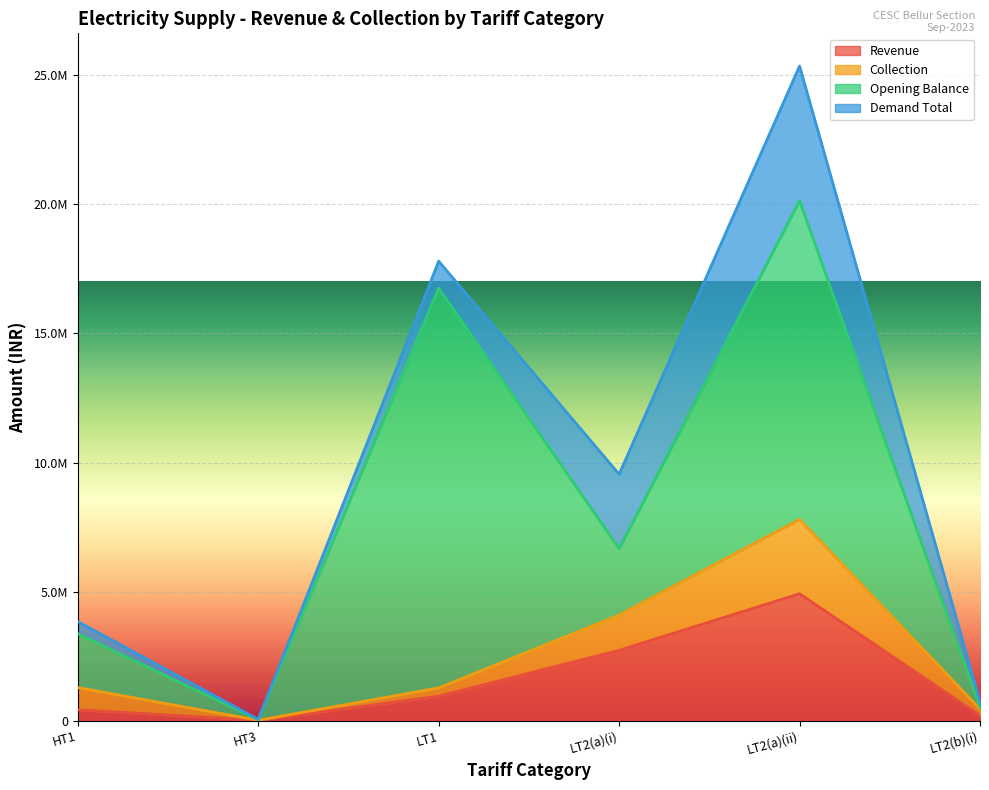

What is the difference between the maximum and minimum values in the Revenue series?

4900470.3